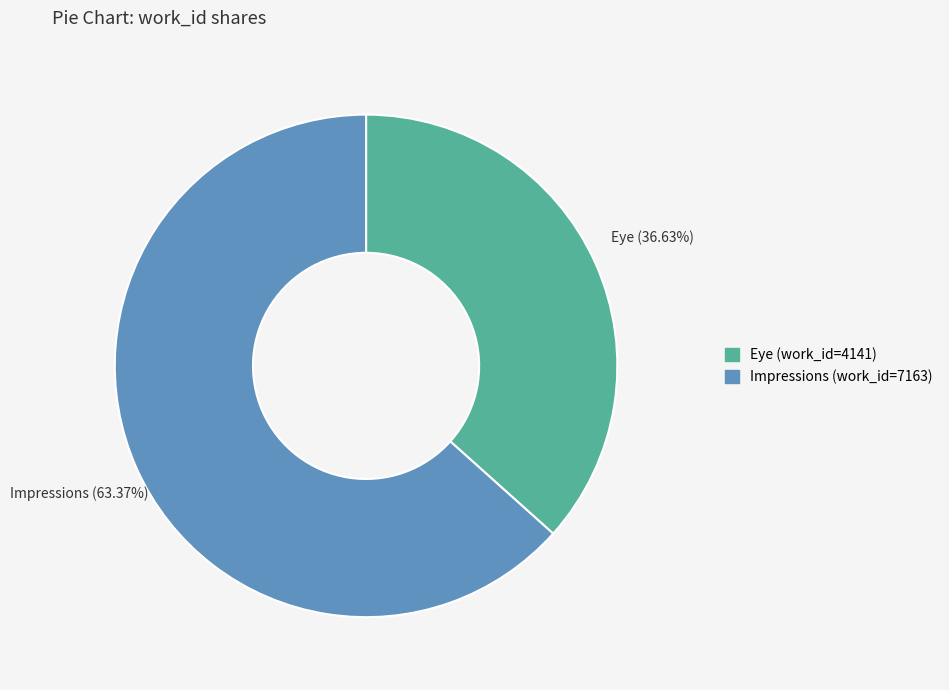

Combined, what portion of the pie is Impressions (work_id=7163) and Eye (work_id=4141)?

100.0%